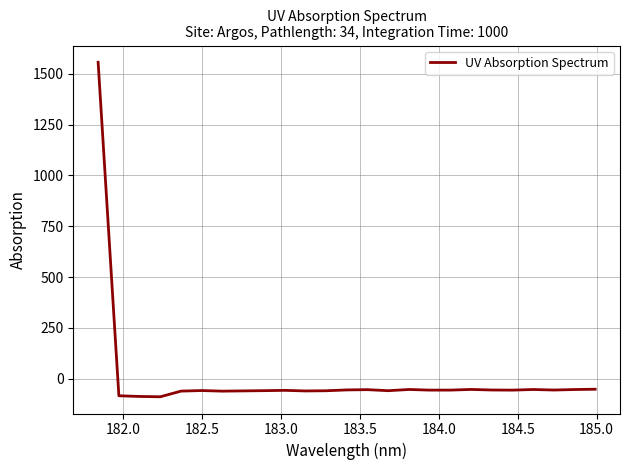

What is the greatest value displayed?

1557.7